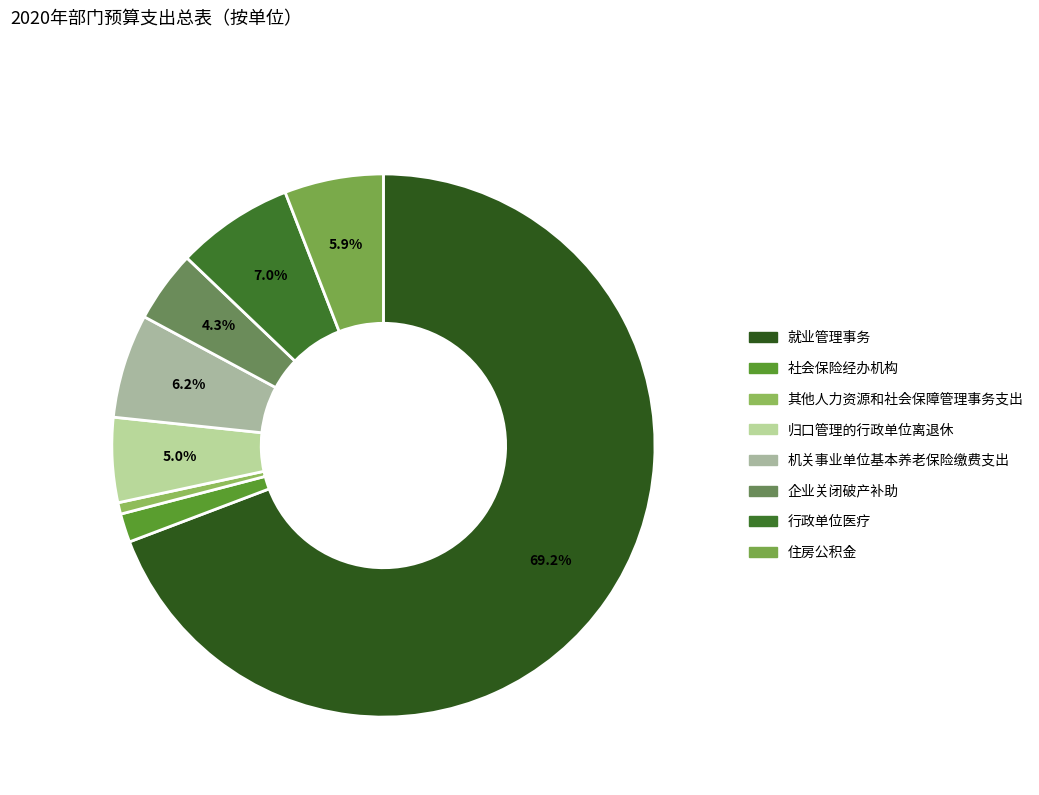

What percentage is NOT represented by 住房公积金?

94.1%